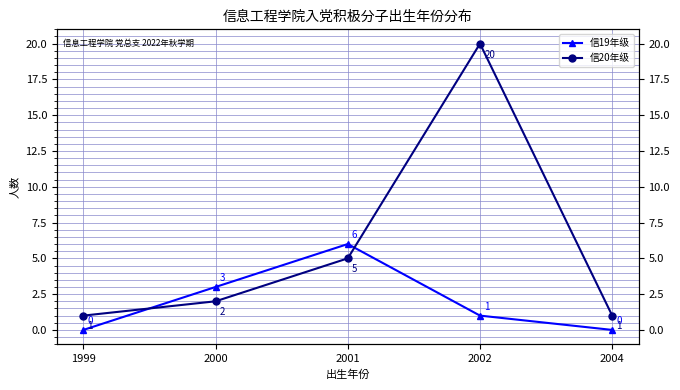

How many values in the 信19年级 series are below 1?

2